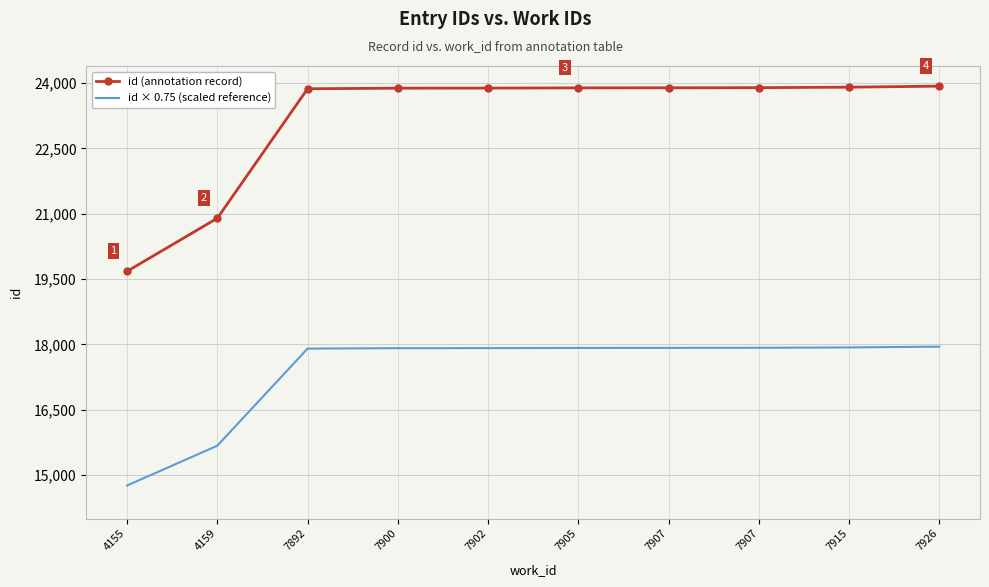

What are all the series names shown in the legend?

id (annotation record), id × 0.75 (scaled reference)